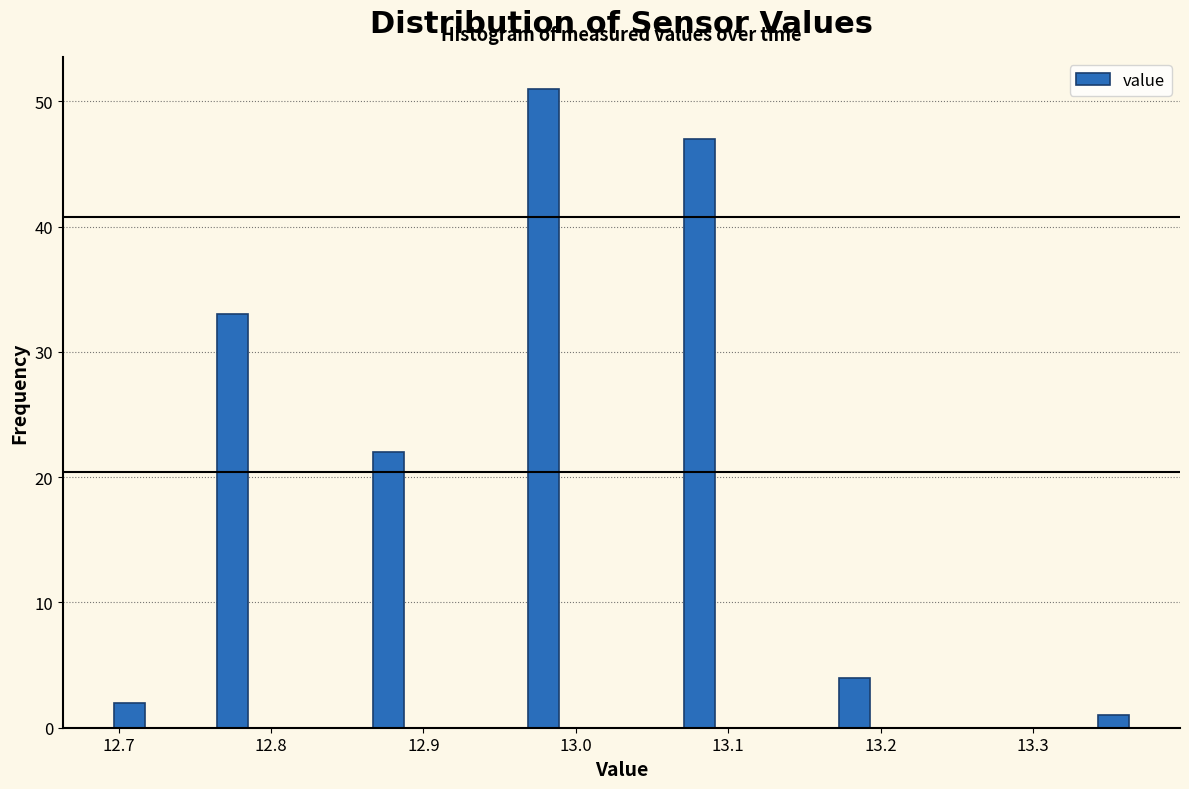

Around what value on the x-axis is the tallest bar? Give the approximate position of its centre, as read against the axis.

12.98